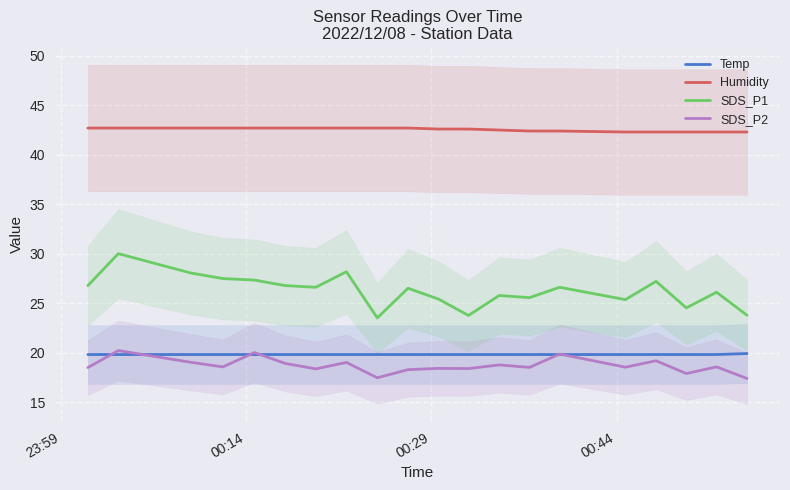

True or false: SDS_P1 and Temp intersect in this chart.

False